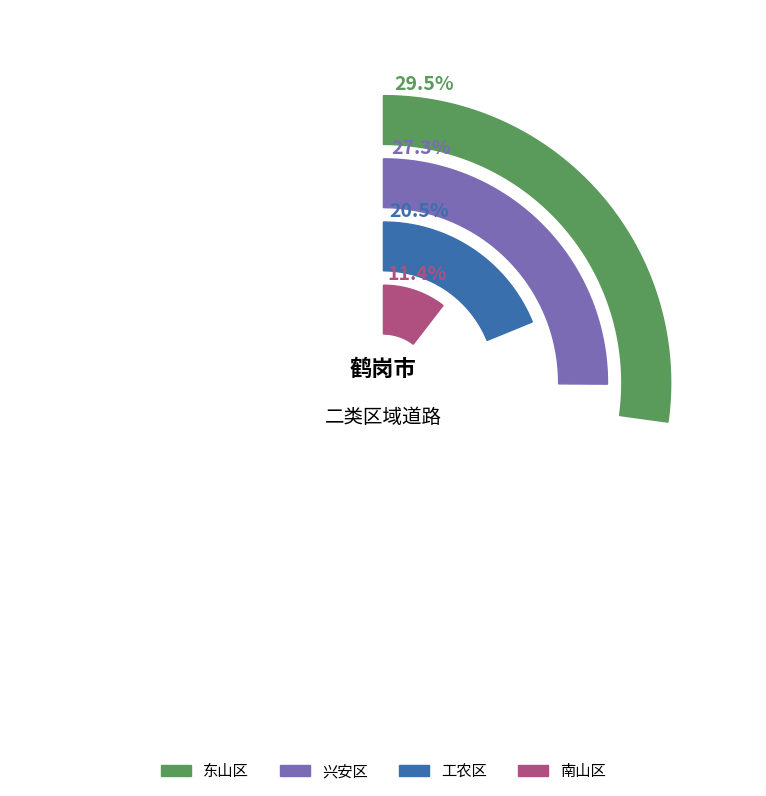

Which has a higher value, 南山区 or 东山区?

东山区